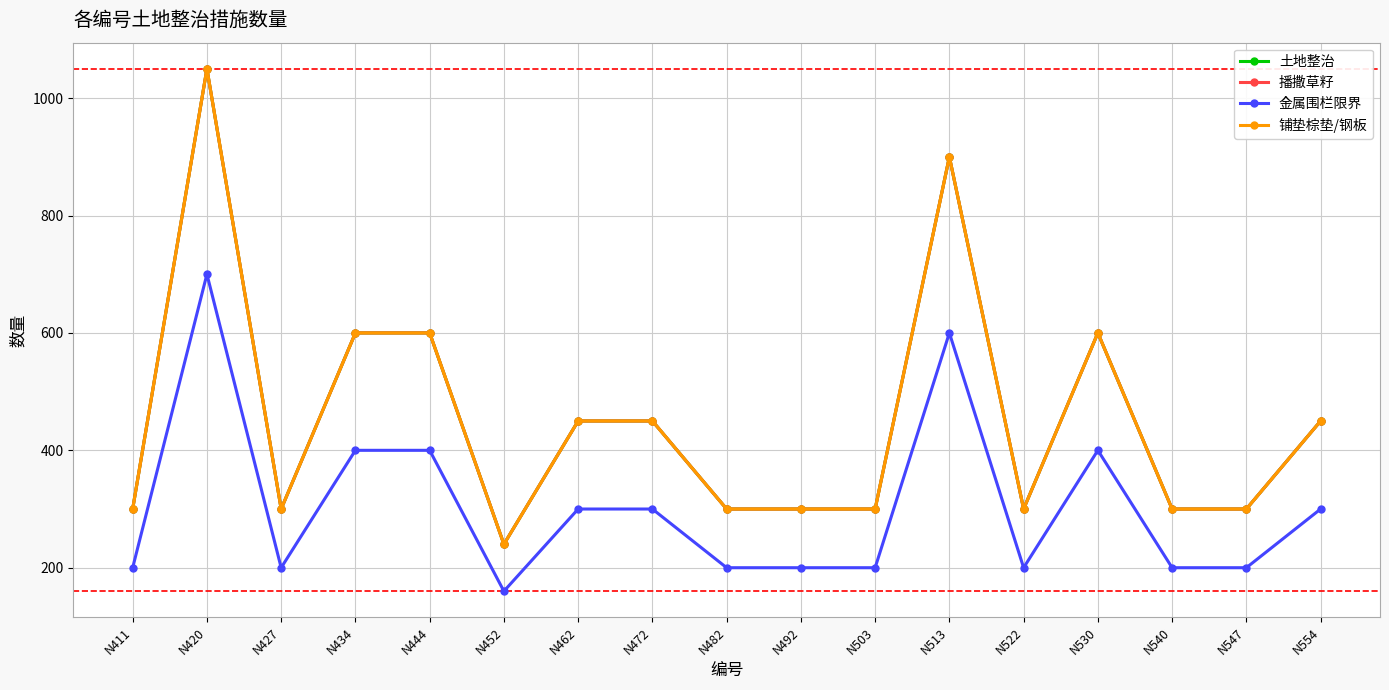

True or false: 金属围栏限界 has a value of 400 at N434.

True